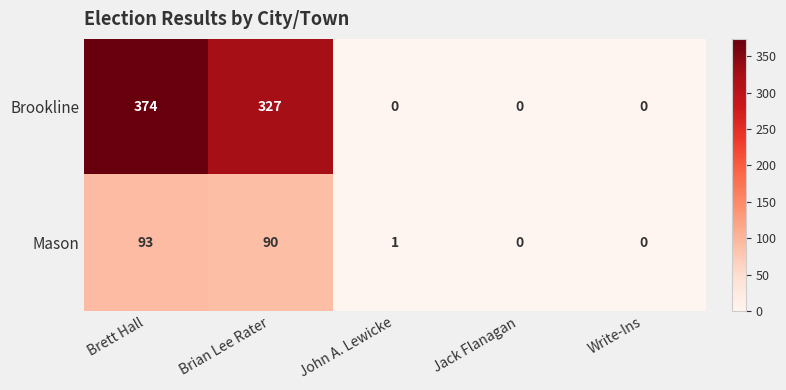

The value of Brookline at Jack Flanagan is 0. True or false?

True